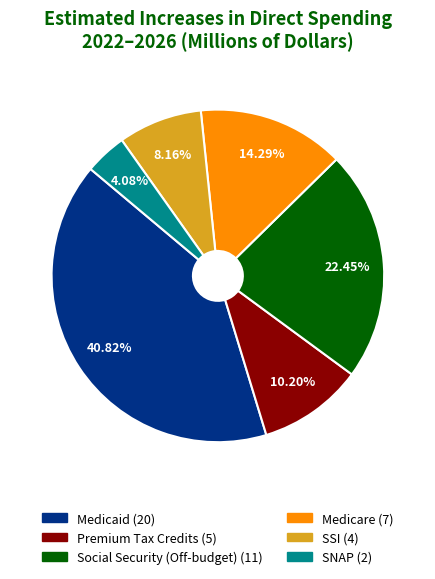

Which has a higher value, Medicaid or SSI?

Medicaid